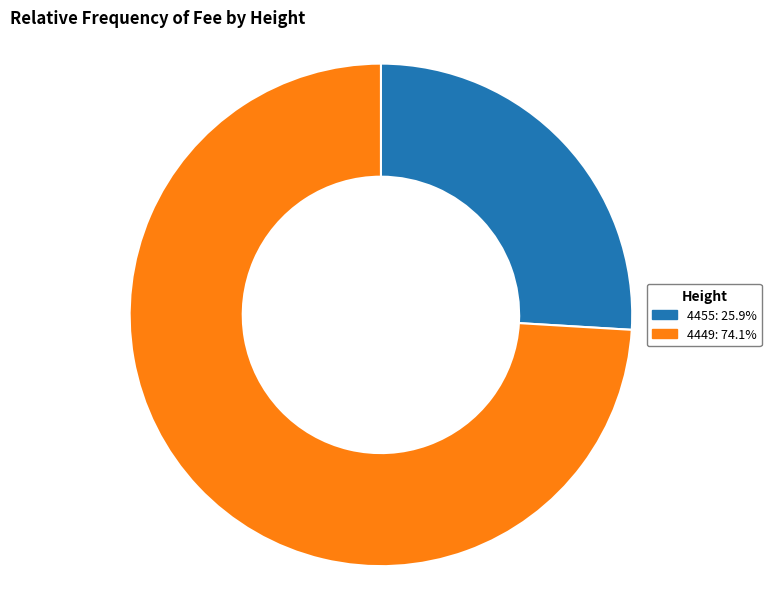

Is the sum of 4449 and 4455 greater than half?

Yes